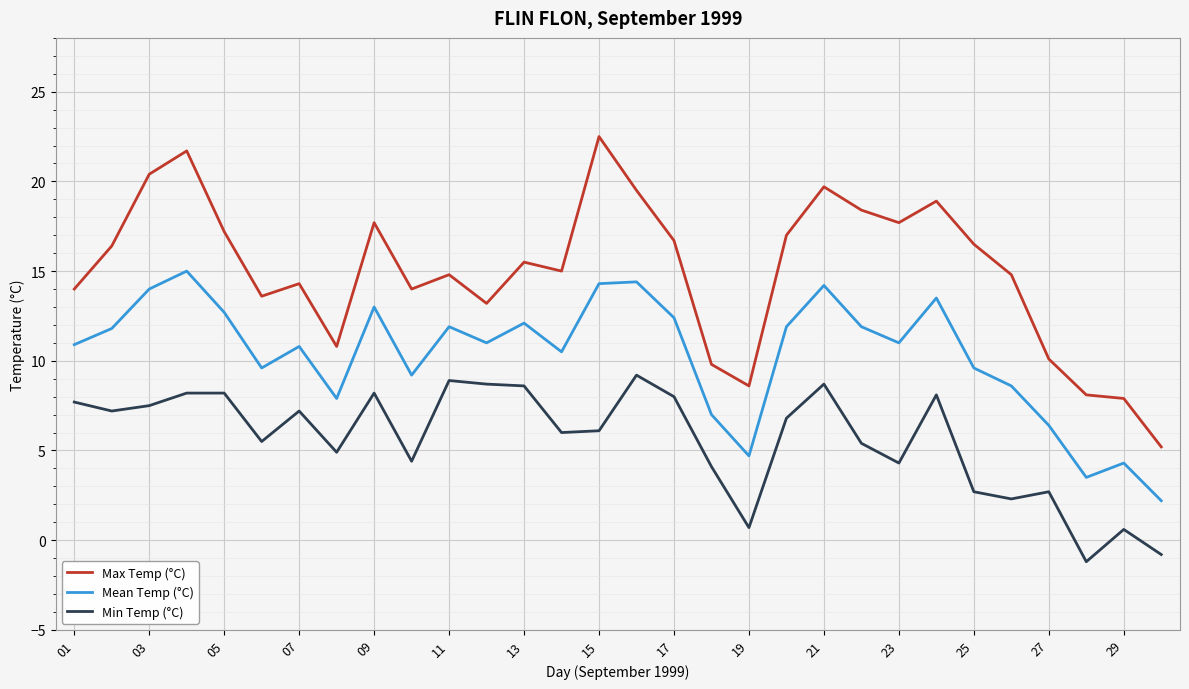

List the series in order of their overall mean, highest first.

Max Temp (°C), Mean Temp (°C), Min Temp (°C)